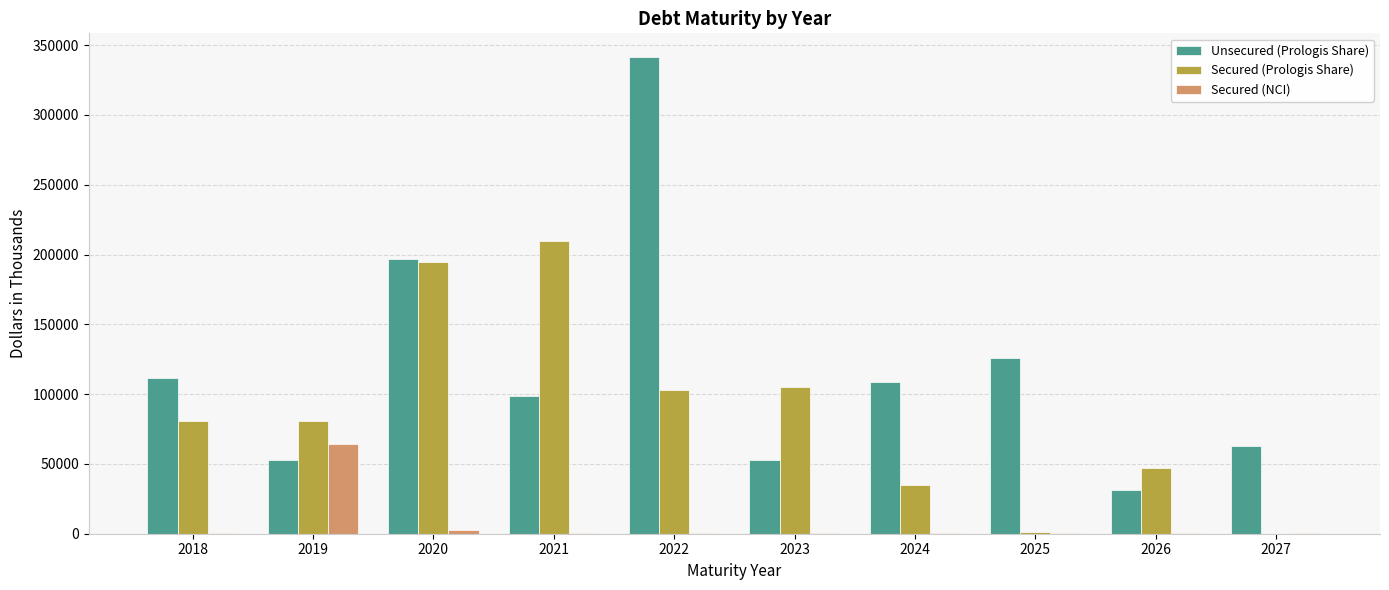

What is the greatest value displayed?

341422.8